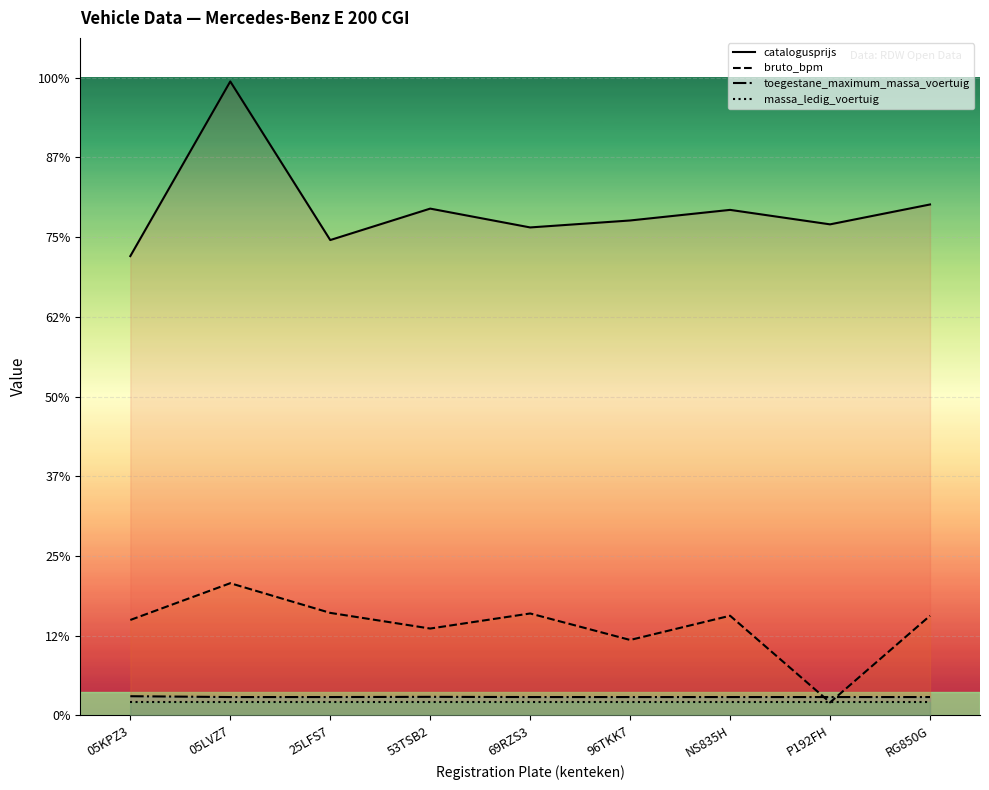

What is the spread (max minus min) of values at NS835H?

61789